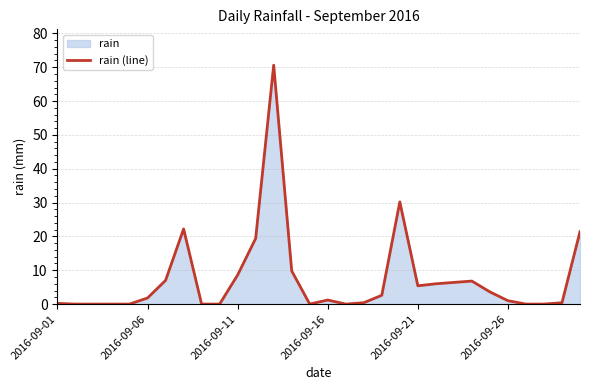

Count the number of values greater than 1.

16